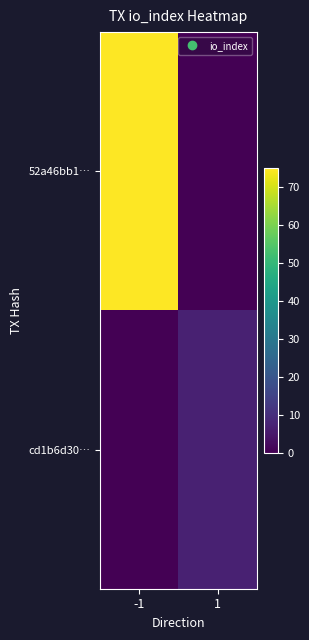

At how many categories does at least one series exceed 54?

1